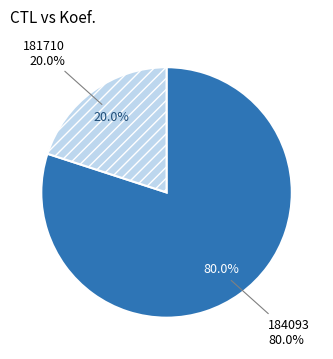

The 184093 slice represents 80% of the pie. True or false?

True